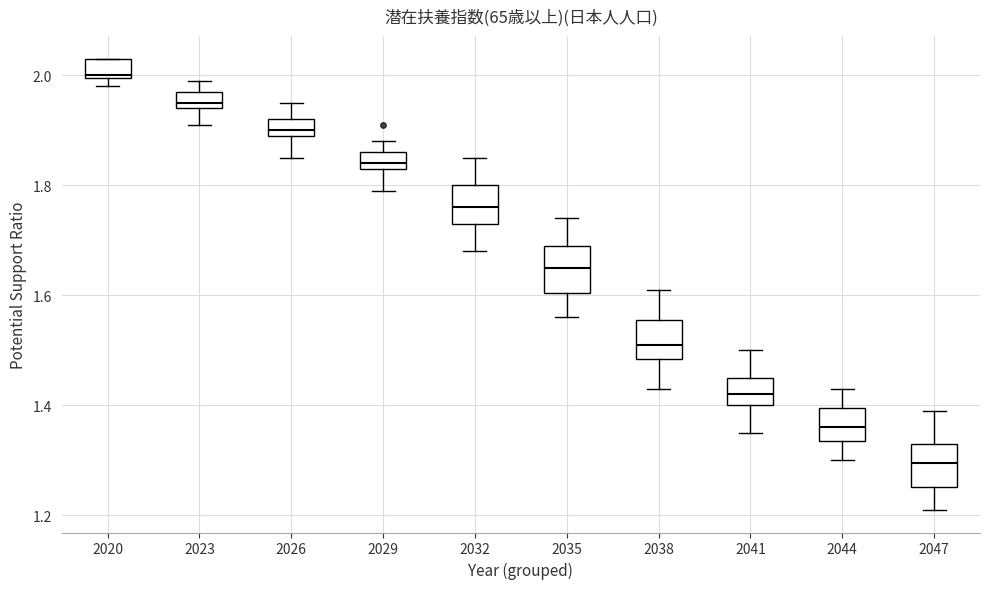

Reading left to right, read every box against the y-axis: the position of its median line, the range the box covers, and the ends of its whiskers. The values are not printed on the chart, so give them approximately, as read against the axis.

2020: median 2.00, box 2.00 to 2.04, whiskers 1.98 to 2.04
2023: median 1.96, box 1.94 to 1.98, whiskers 1.92 to 2.00
2026: median 1.90 (just above the box's lower edge), box 1.90 to 1.92, whiskers 1.86 to 1.96
2029: median 1.84 (just above the box's lower edge), box 1.84 to 1.86, whiskers 1.80 to 1.88
2032: median 1.76, box 1.74 to 1.80, whiskers 1.68 to 1.86
2035: median 1.66, box 1.60 to 1.70, whiskers 1.56 to 1.74
2038: median 1.52, box 1.48 to 1.56, whiskers 1.44 to 1.62
2041: median 1.42, box 1.40 to 1.46, whiskers 1.36 to 1.50
2044: median 1.36, box 1.34 to 1.40, whiskers 1.30 to 1.44
2047: median 1.30, box 1.26 to 1.34, whiskers 1.22 to 1.40